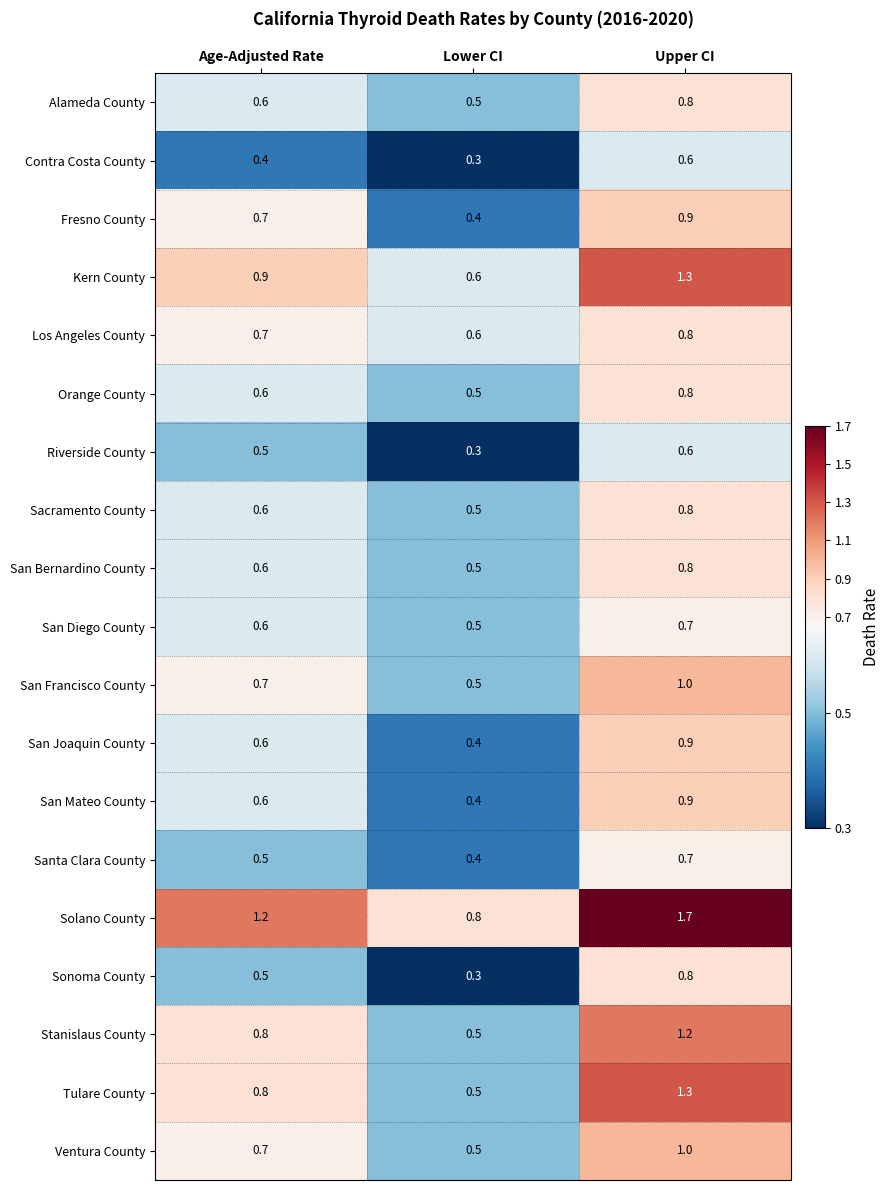

What is the smallest value displayed?

0.3